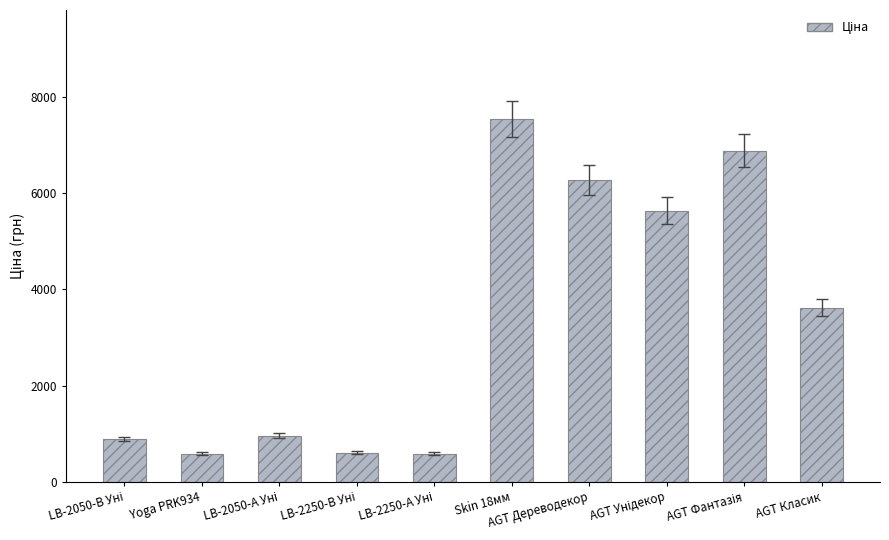

What is the value of the 10th bar from the left?

3622.2